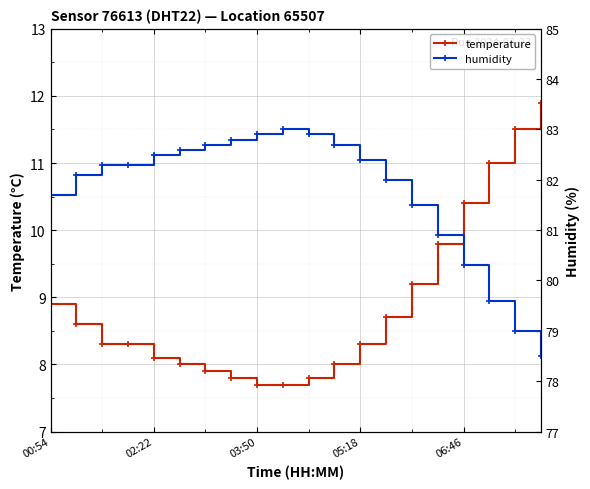

Reading left to right, transcribe all the data shown in this chart.

temperature: 8.9	8.6	8.3	8.3	8.1	8.0	7.9	7.8	7.7	7.7	7.8	8.0	8.3	8.7	9.2	9.8	10.4	11.0	11.5	11.9
humidity: 81.7	82.1	82.3	82.3	82.5	82.6	82.7	82.8	82.9	83.0	82.9	82.7	82.4	82.0	81.5	80.9	80.3	79.6	79.0	78.5
humidity (right): 81.7	82.1	82.3	82.3	82.5	82.6	82.7	82.8	82.9	83.0	82.9	82.7	82.4	82.0	81.5	80.9	80.3	79.6	79.0	78.5